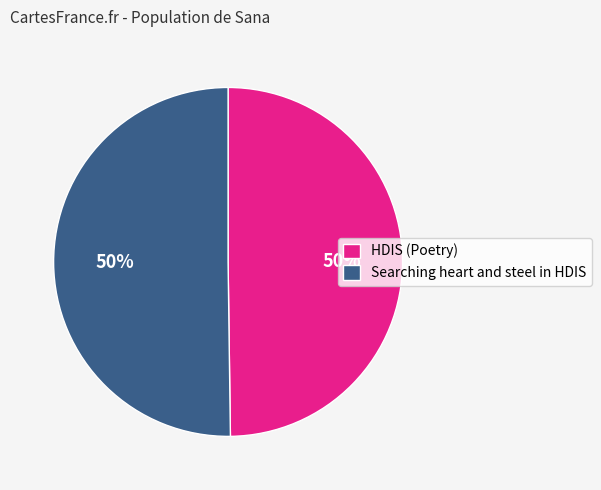

How many segments does this pie chart have?

2